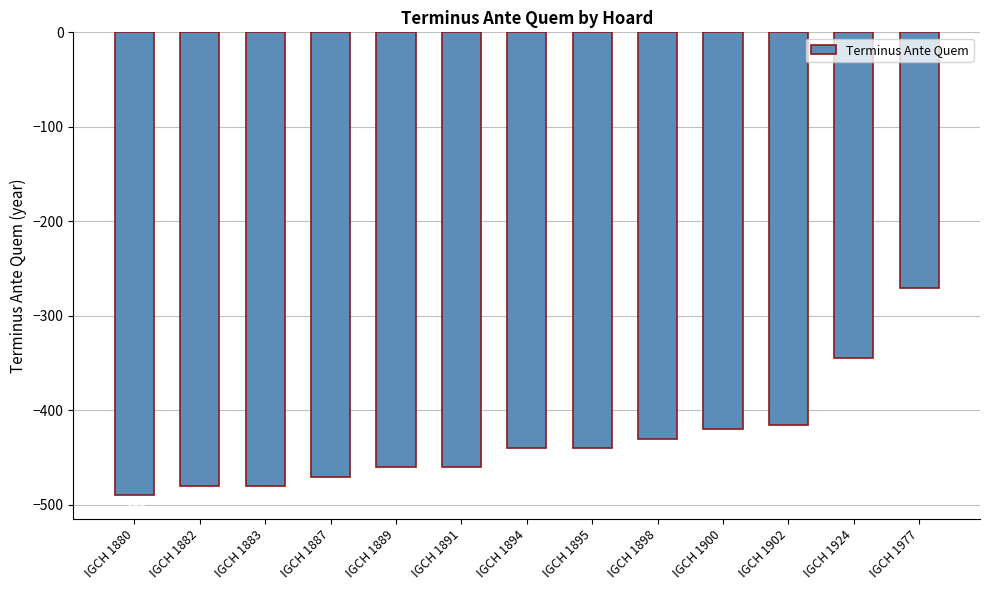

At which label does the data first exceed -440?

IGCH 1898